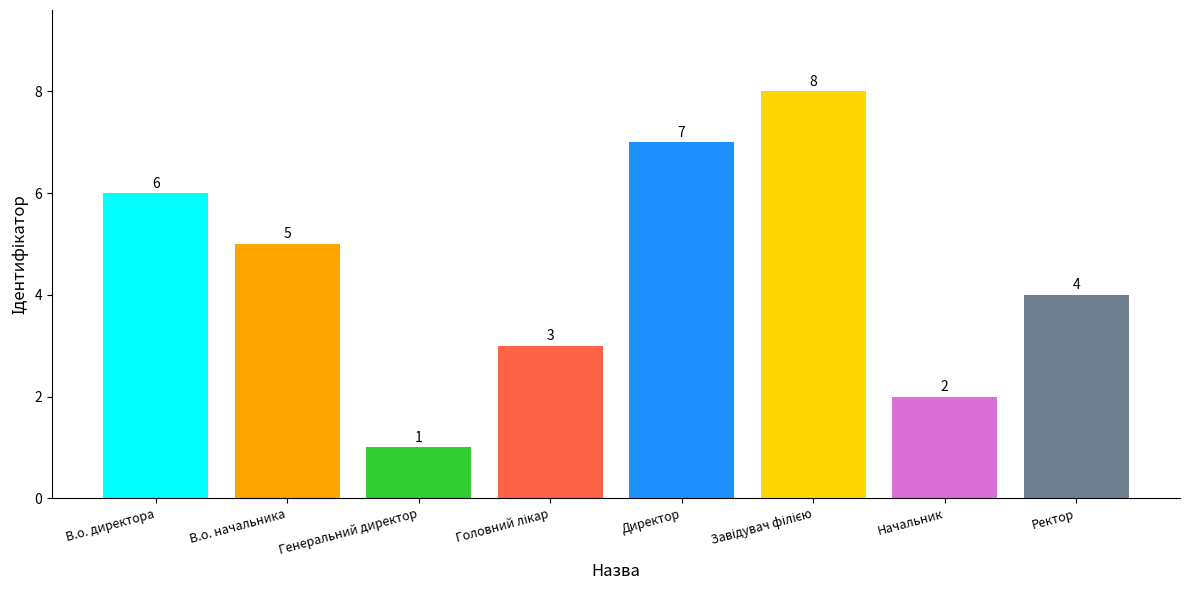

What is the sum of all values?

36